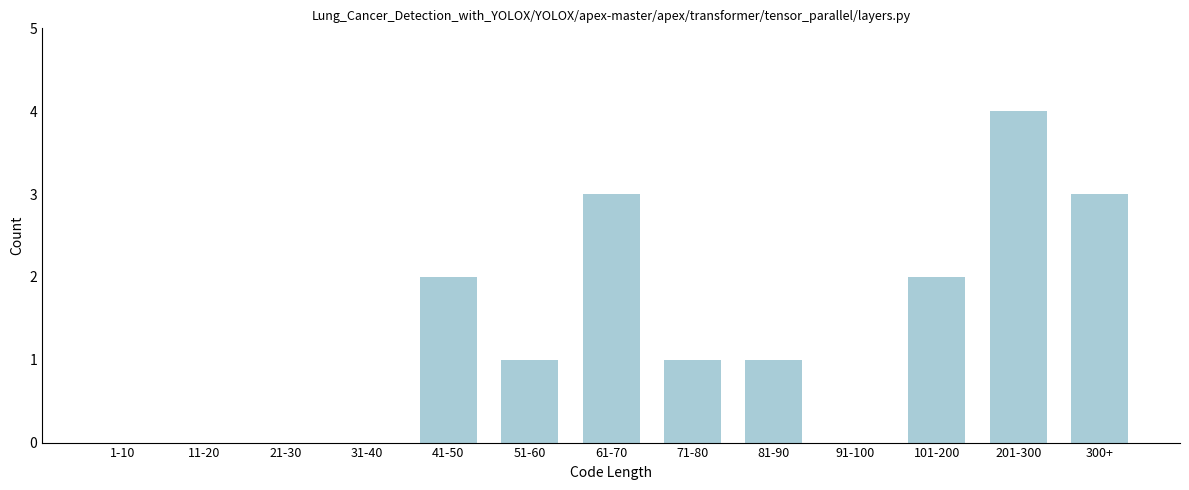

Reading left to right, transcribe all the data shown in this chart.

1-10=0	11-20=0	21-30=0	31-40=0	41-50=2	51-60=1	61-70=3	71-80=1	81-90=1	91-100=0	101-200=2	201-300=4	300+=3